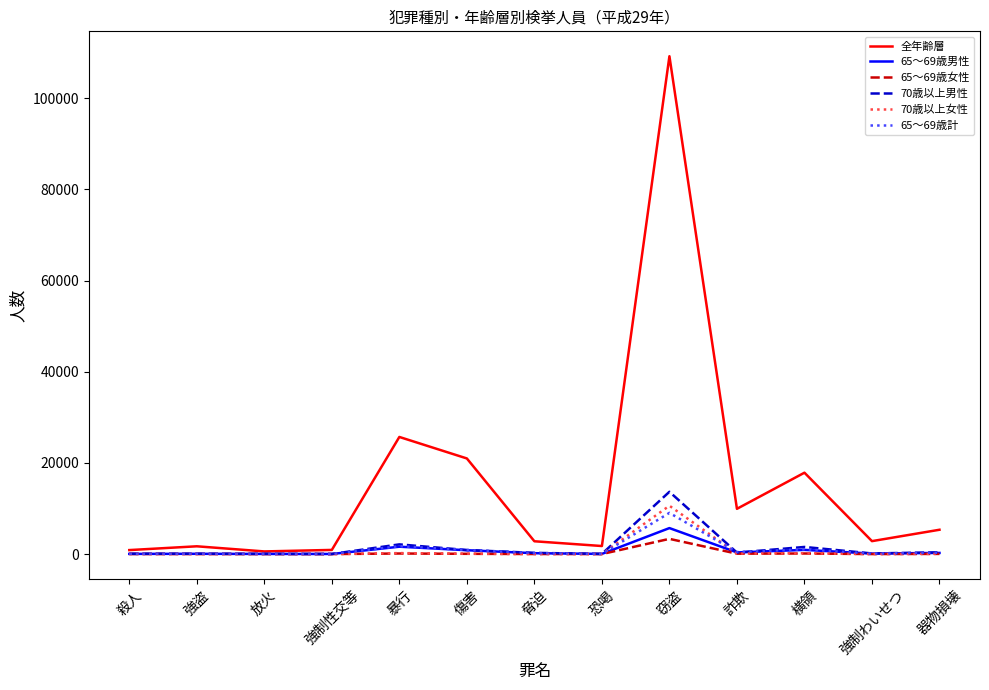

What is the difference between the second highest and second lowest values in the 70歳以上男性 series?

2091